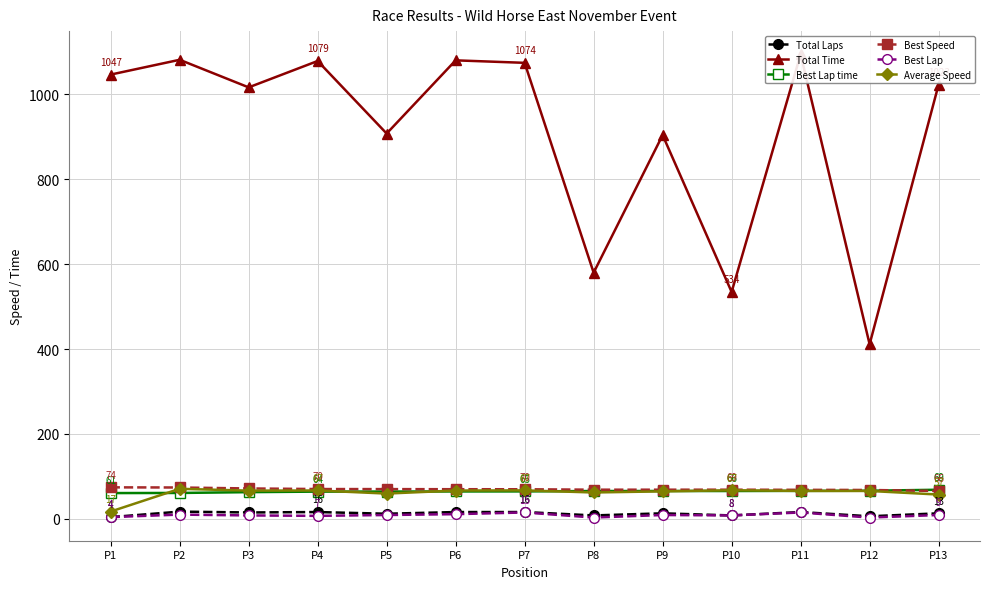

At which label does Average Speed reach its minimum?

P1